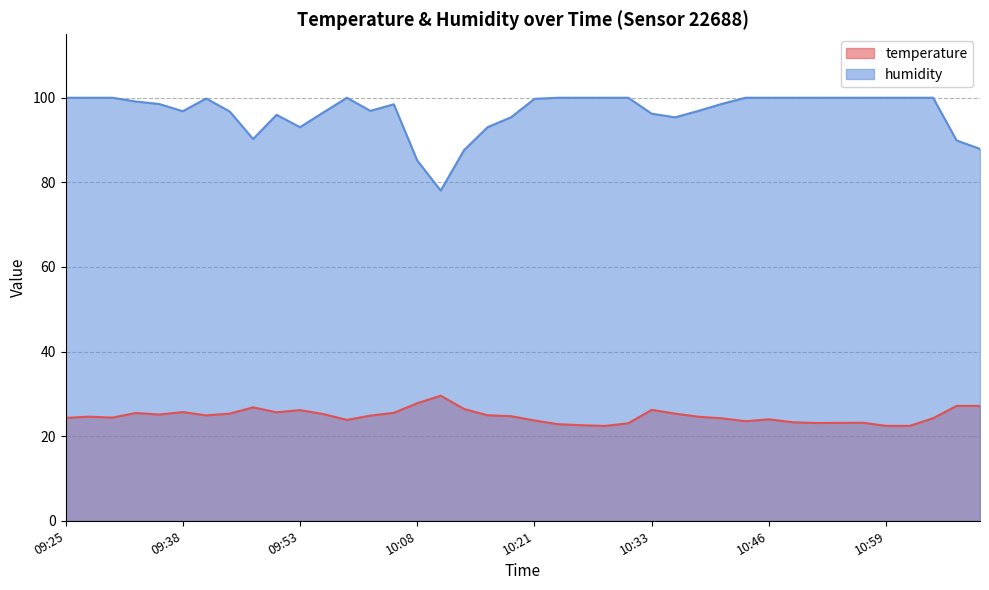

How many distinct data groups are displayed?

2